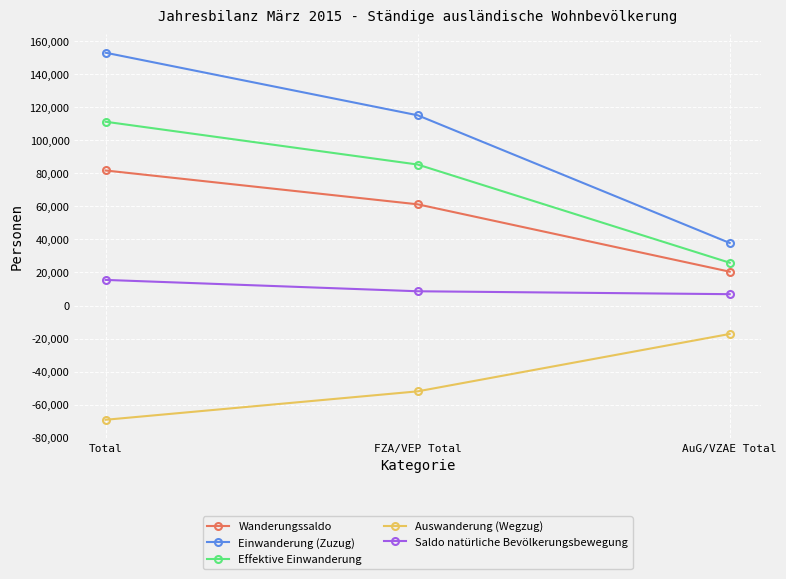

What is the maximum value for Auswanderung (Wegzug)?

-17214